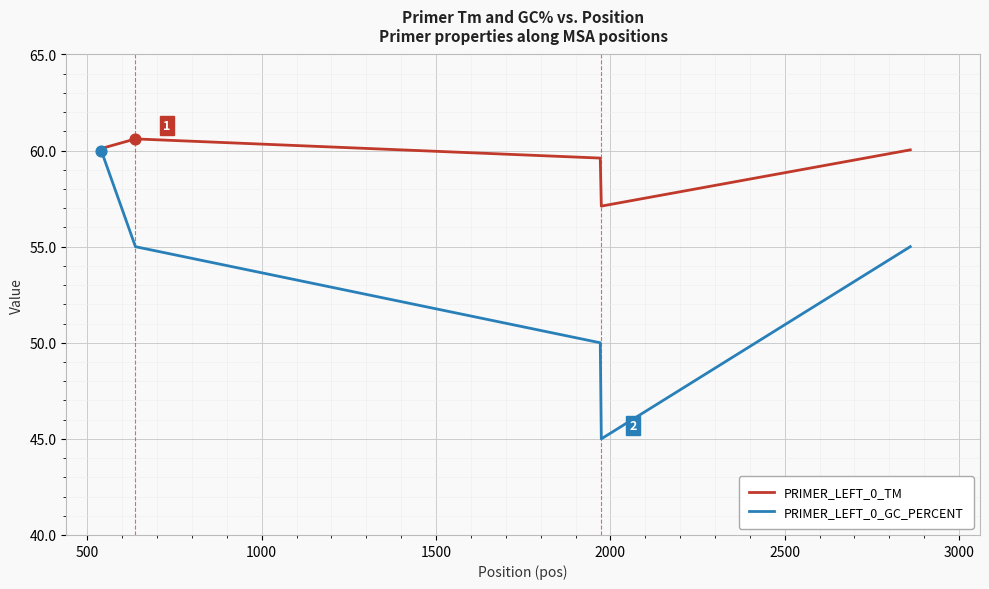

Which series has the widest spread of values?

PRIMER_LEFT_0_GC_PERCENT